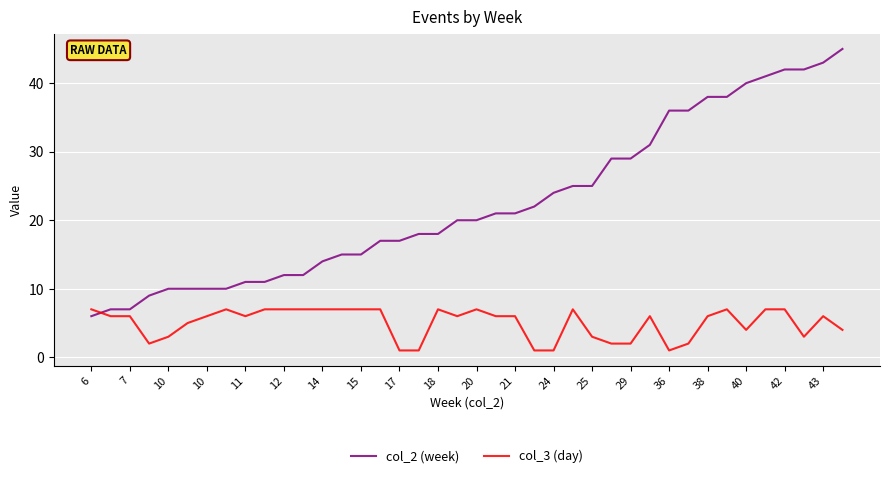

True or false: col_3 (day) and col_2 (week) intersect in this chart.

True